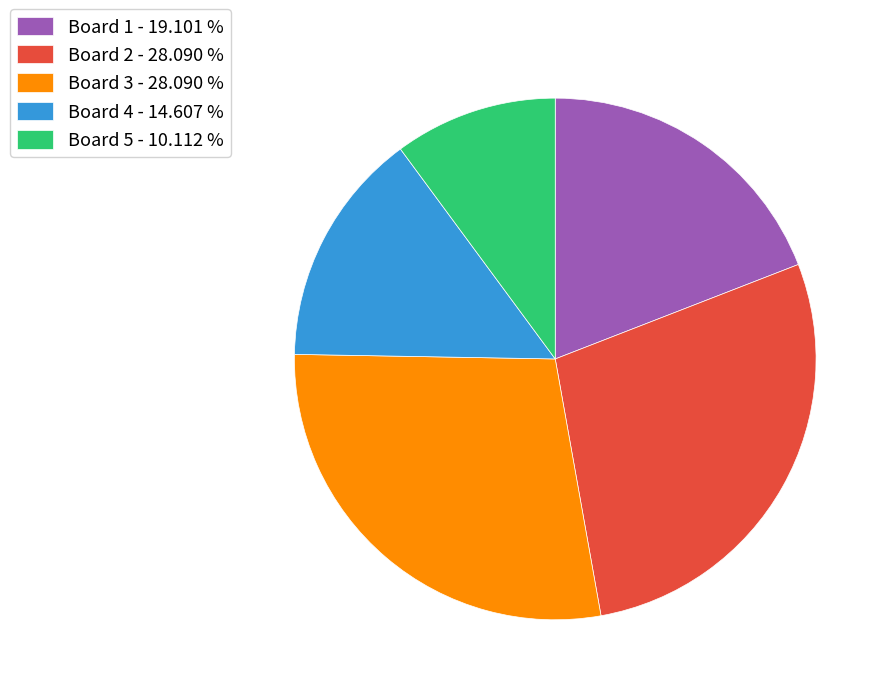

Between Board 5 and Board 2, which is larger?

Board 2